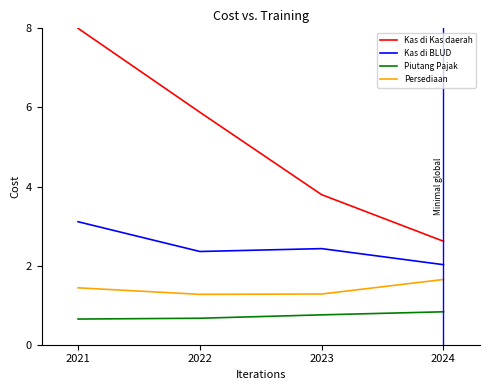

Rank the series by their average value, from lowest to highest.

Piutang Pajak, Persediaan, Kas di BLUD, Kas di Kas daerah